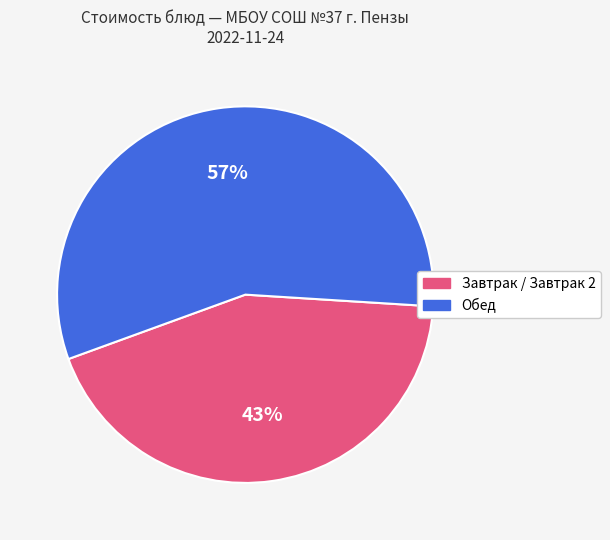

To the nearest percent, what is the average slice percentage?

50%